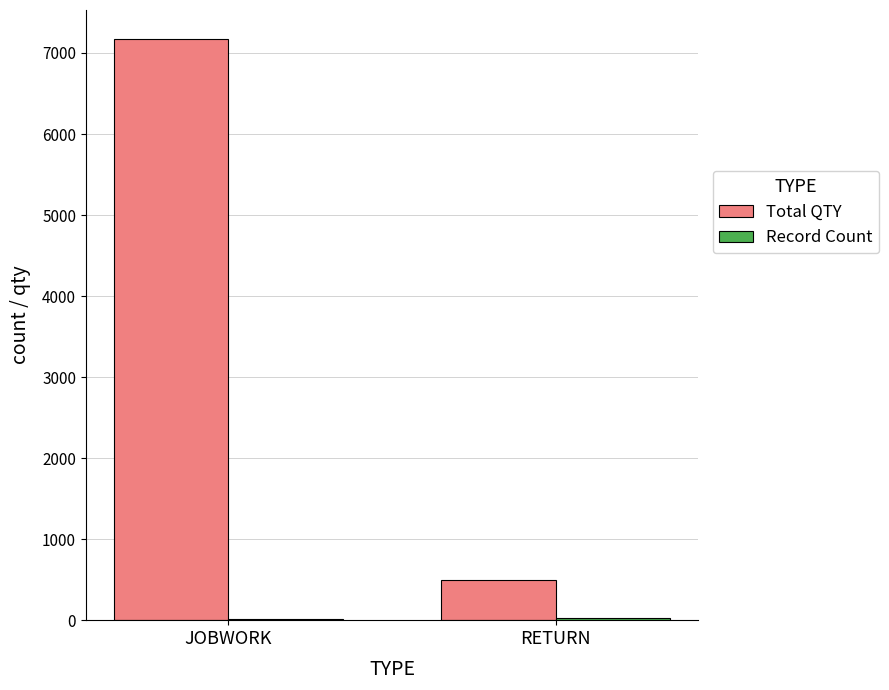

Between JOBWORK and RETURN, which series saw the biggest shift?

Total QTY